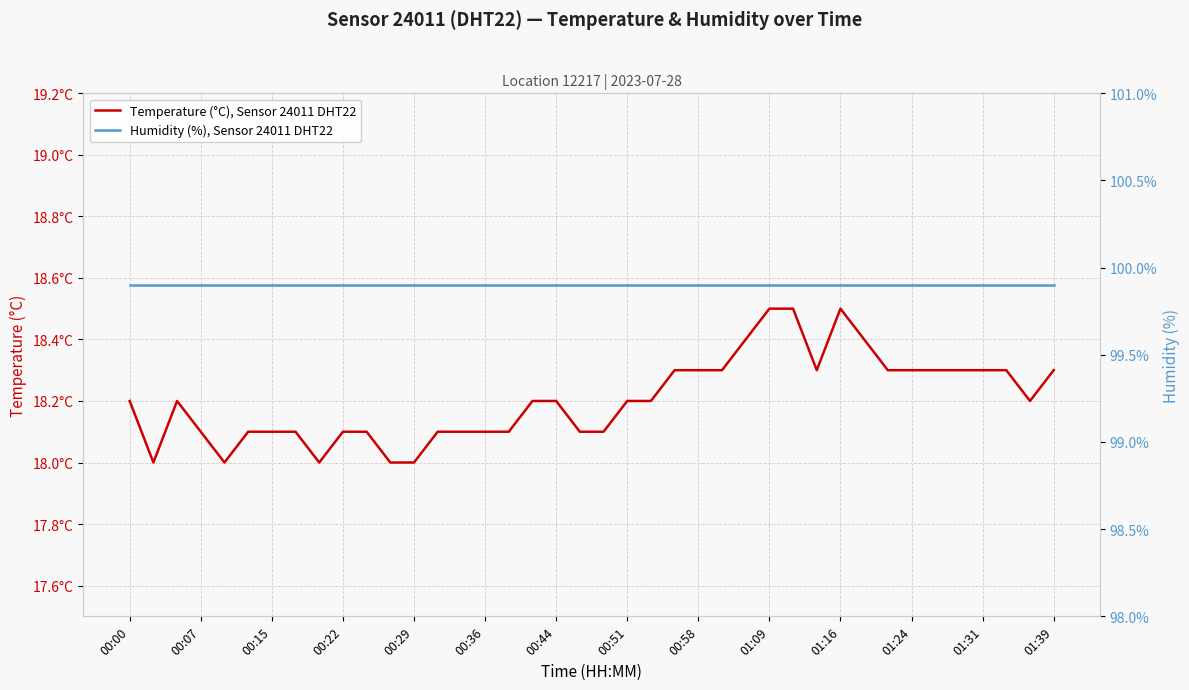

The value of Humidity (%), Sensor 24011 DHT22 at 00:29 is 99.9. True or false?

True